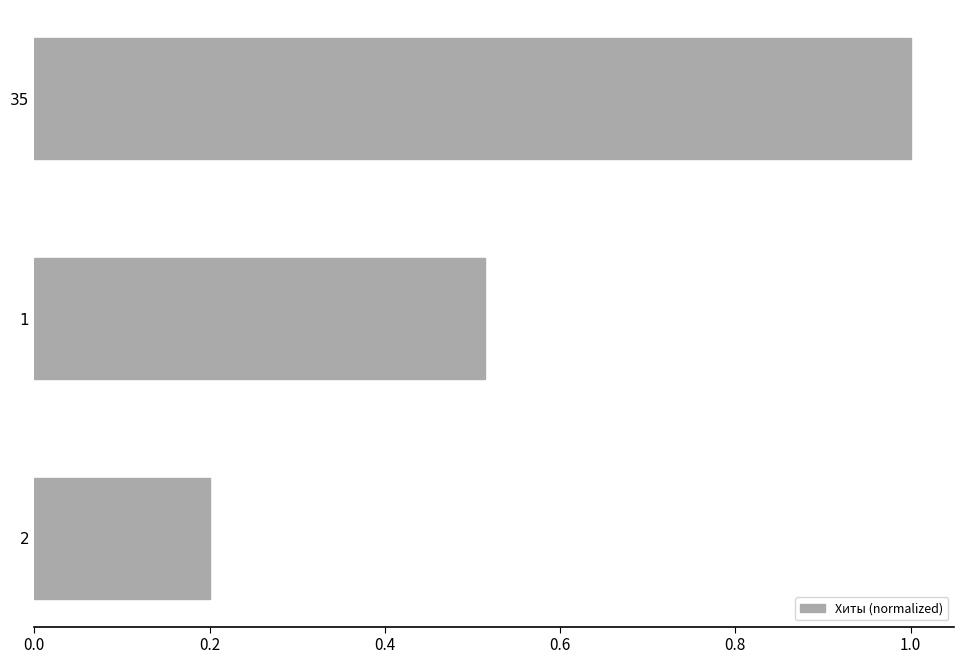

List the labels in order of value, largest first.

35, 1, 2